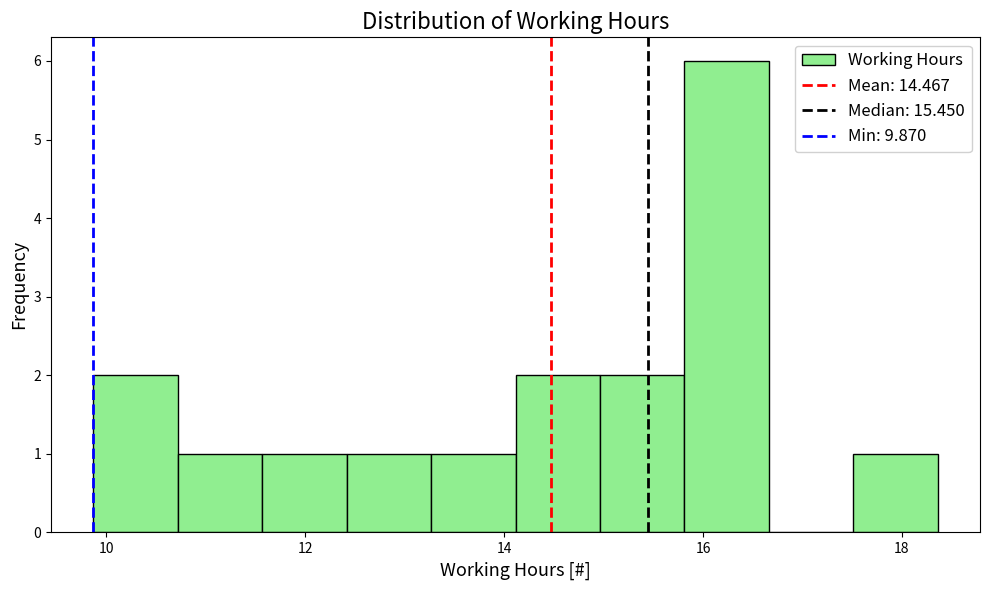

Reading left to right, transcribe this chart: for each bar, give the range it covers on the x-axis and its height. Neither the bar edges nor the heights are printed on the chart, so give them approximately, as read against the axes.

9.8 to 10.8: 2
10.8 to 11.6: 1
11.6 to 12.4: 1
12.4 to 13.2: 1
13.2 to 14.2: 1
14.2 to 15.0: 2
15.0 to 15.8: 2
15.8 to 16.6: 6
16.6 to 17.6: 0
17.6 to 18.4: 1